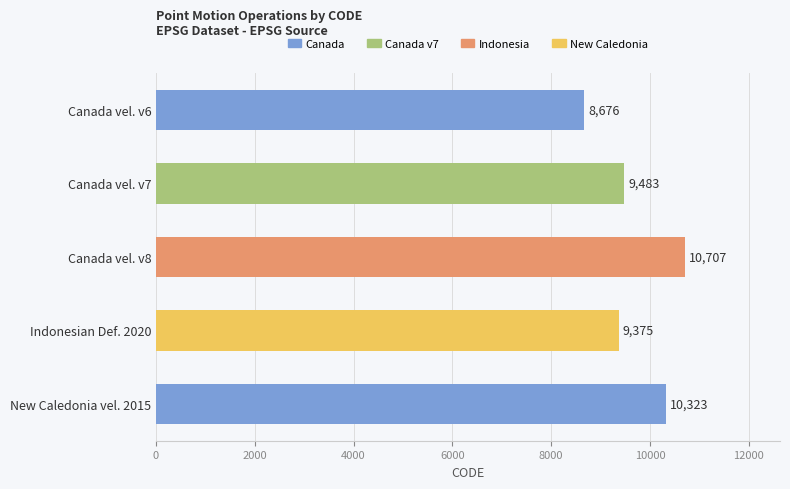

Reading top to bottom, list all the values displayed in this chart.

8676	9483	10707	9375	10323